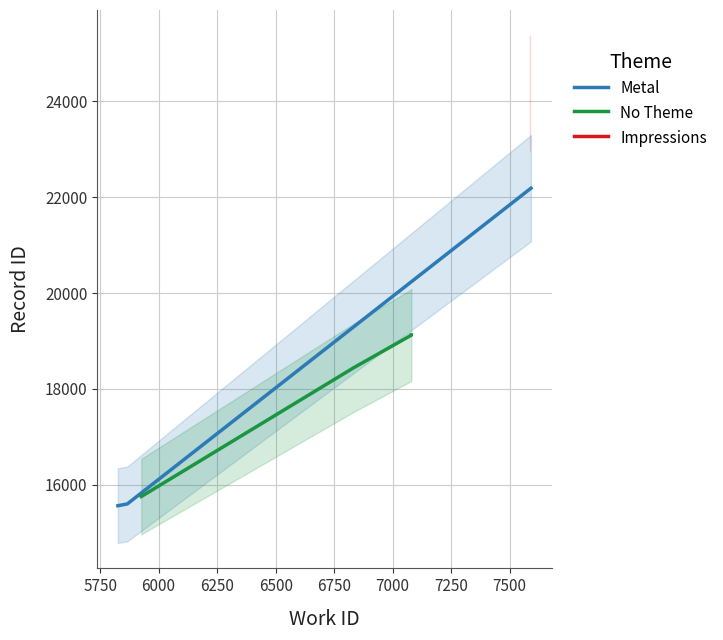

What is the value of the Metal point at the 1st from the left?

15563